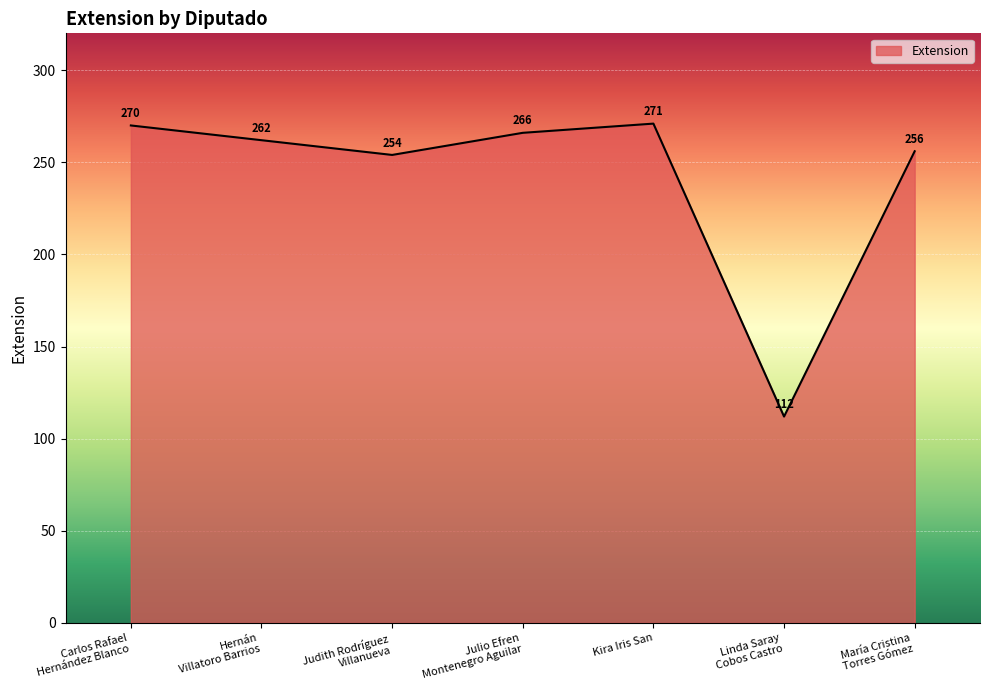

Where does the data first go above 262?

Carlos Rafael
Hernández Blanco